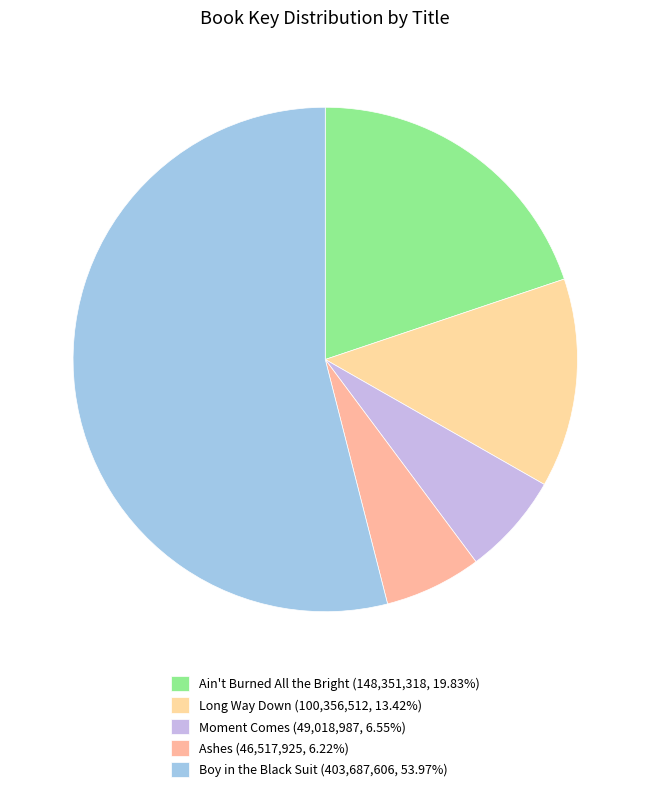

How many segments does this pie chart have?

5